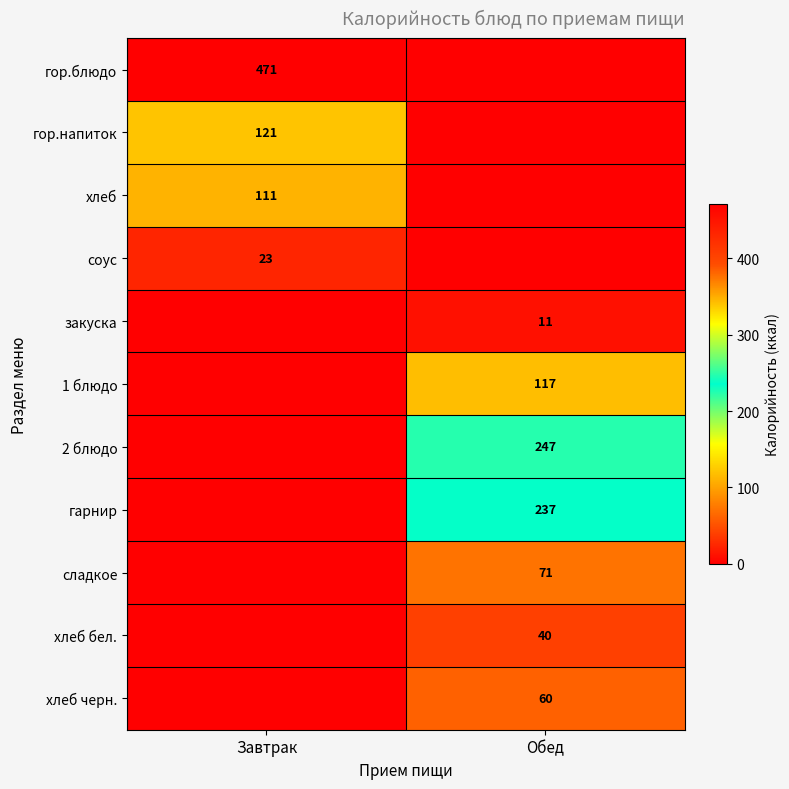

True or false: соус has a value of 13 at Завтрак.

False